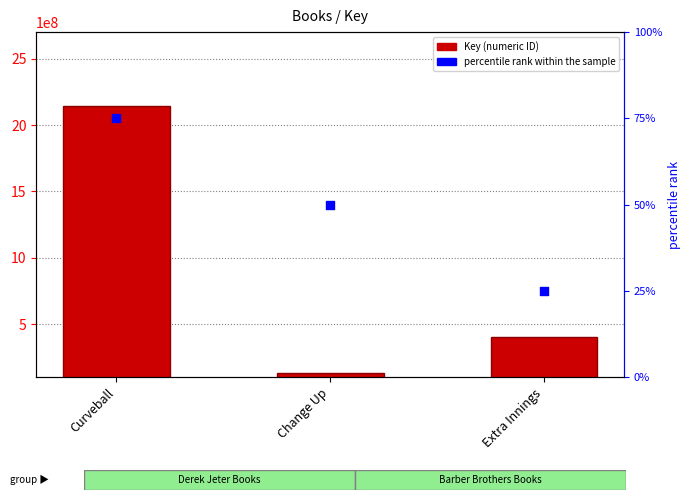

At how many categories does at least one series exceed 2115506914?

1